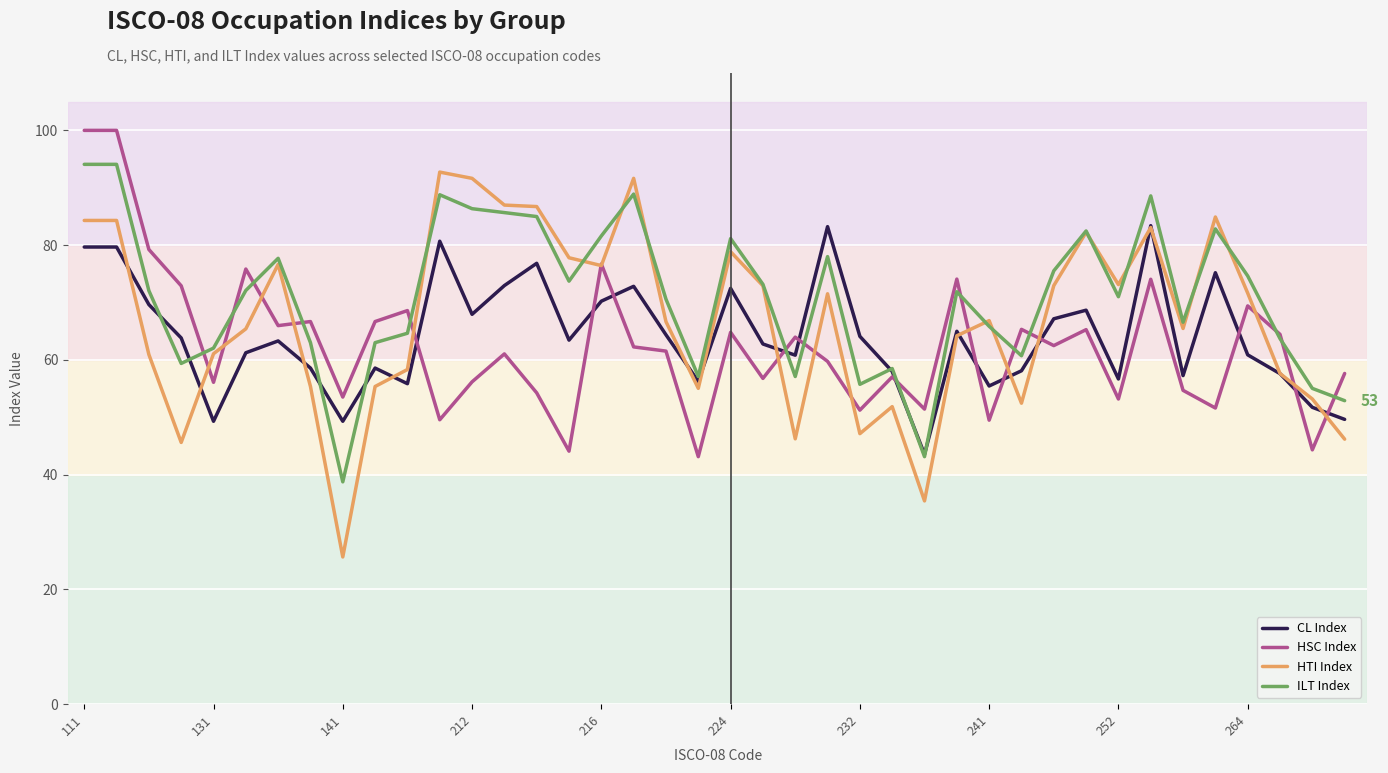

What is the difference between the second highest and minimum values in the CL Index series?

39.7